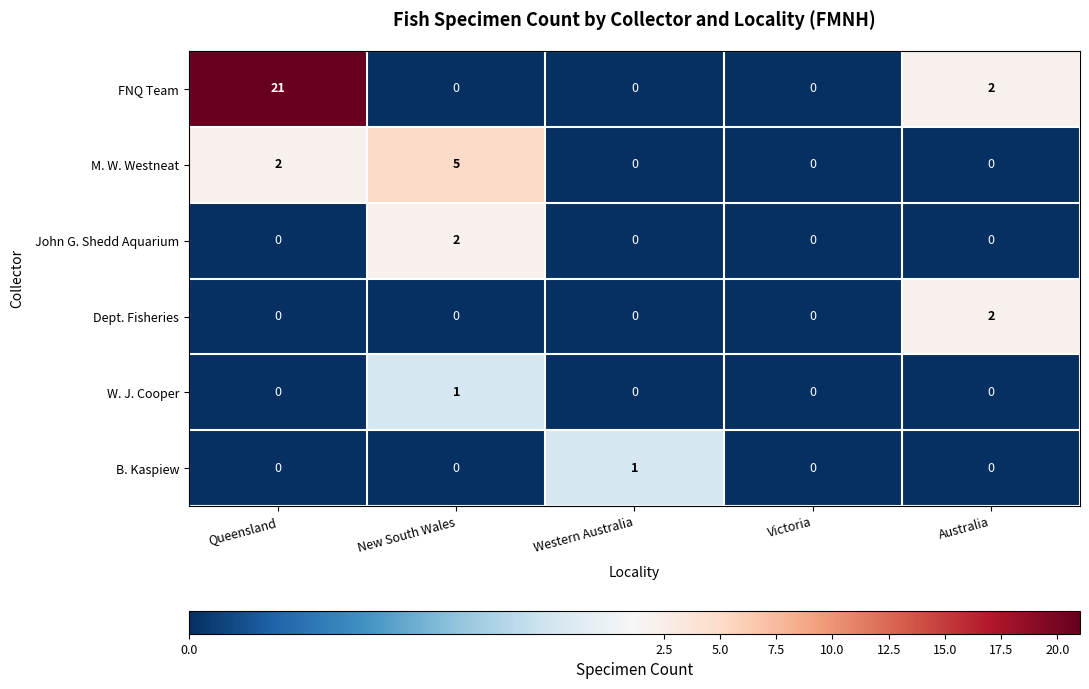

Is it true that B. Kaspiew equals -1 at Queensland?

False